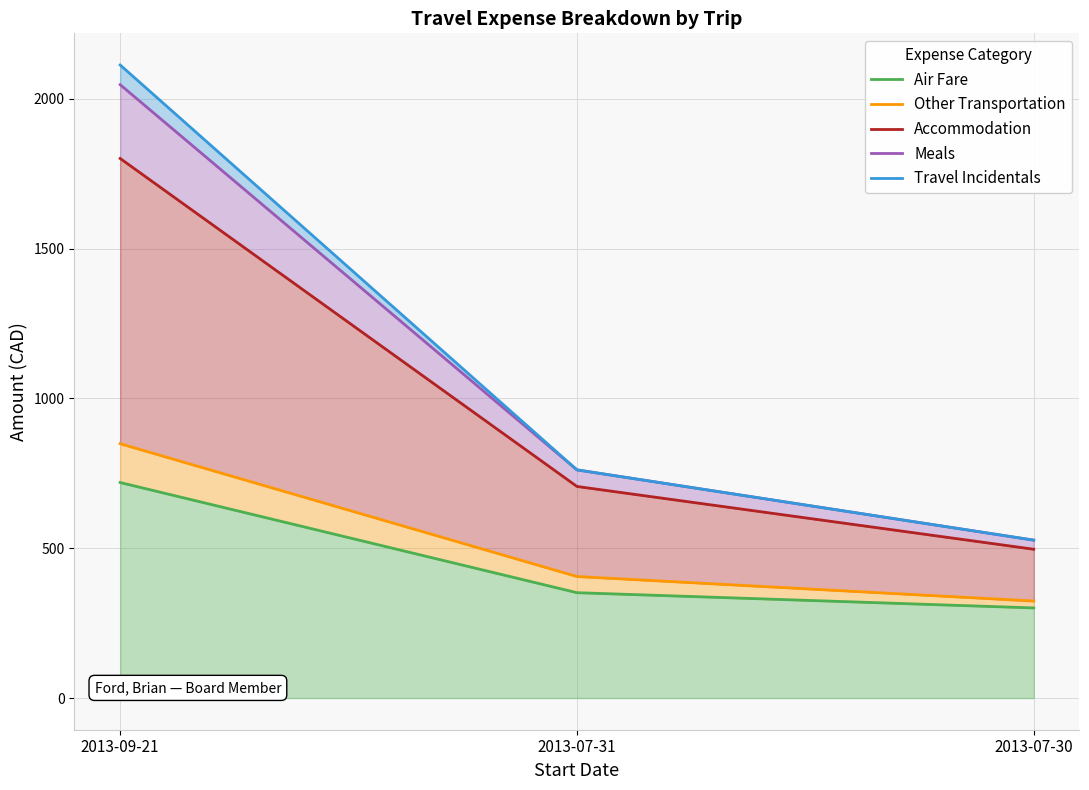

Reading left to right, extract all data points from this chart.

Air Fare: 2013-07-30=300.9	2013-07-31=351.7	2013-09-21=719.4
Other Transportation: 2013-07-30=323.9	2013-07-31=405.7	2013-09-21=849.0
Accommodation: 2013-07-30=496.7	2013-07-31=706.3	2013-09-21=1801.0
Meals: 2013-07-30=527.1	2013-07-31=761.6	2013-09-21=2047.2
Travel Incidentals: 2013-07-30=527.1	2013-07-31=761.6	2013-09-21=2113.0